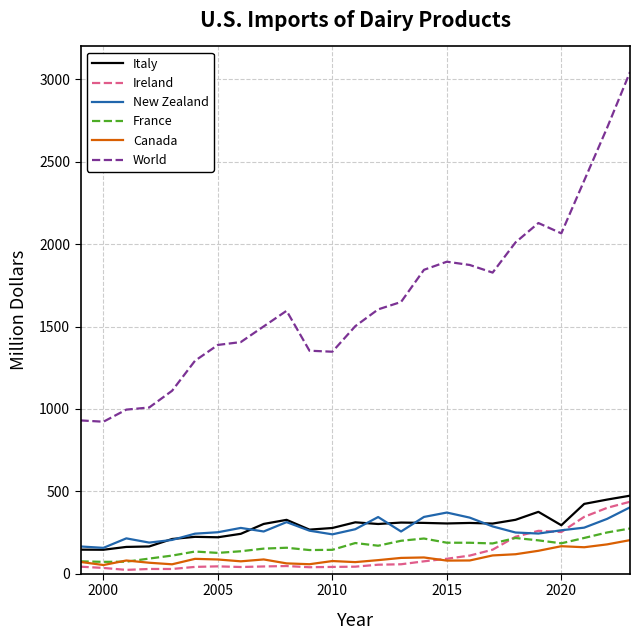

Which series has the widest spread of values?

World